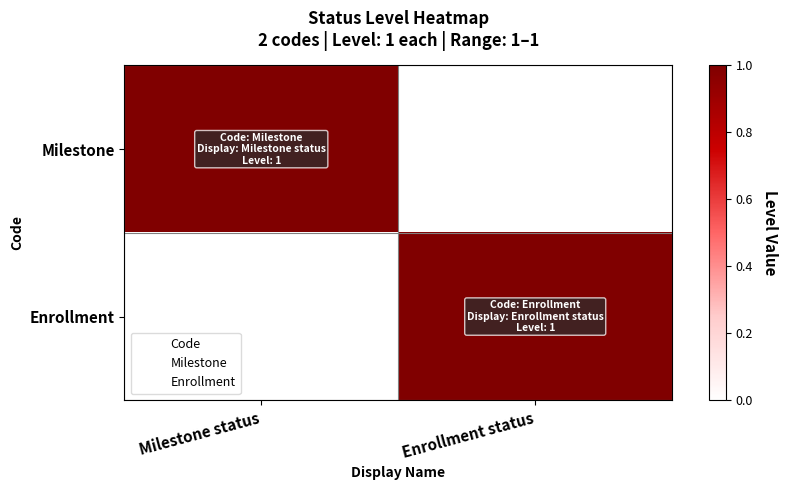

Which series has the largest range (max minus min)?

Milestone